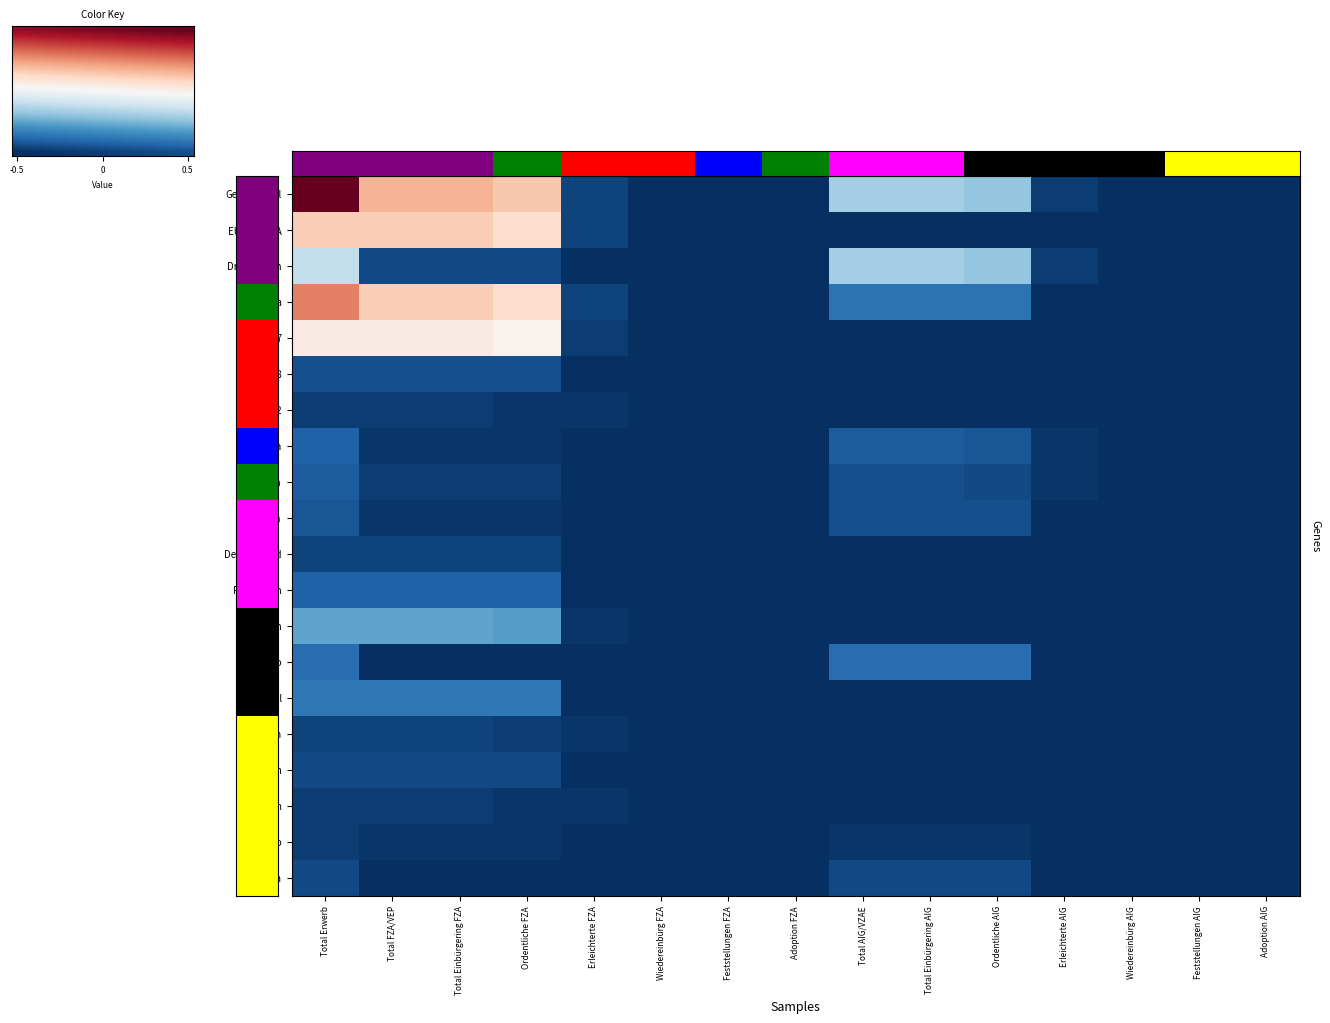

The value of Amerika at Total Einbürgering AIG is -0.2. True or false?

False